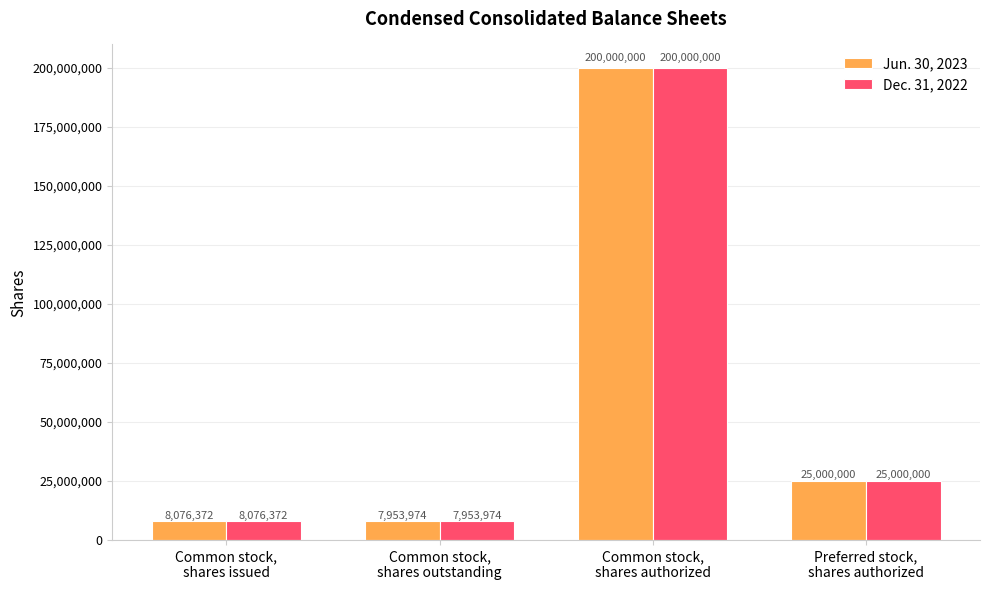

What is the minimum value shown in the chart?

7953974